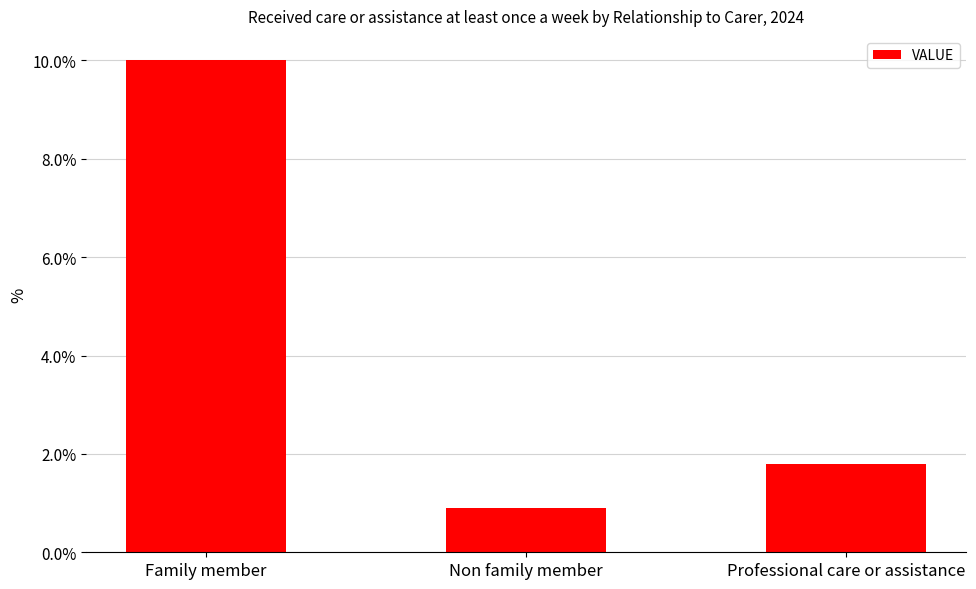

What is the sum of all values?

12.7